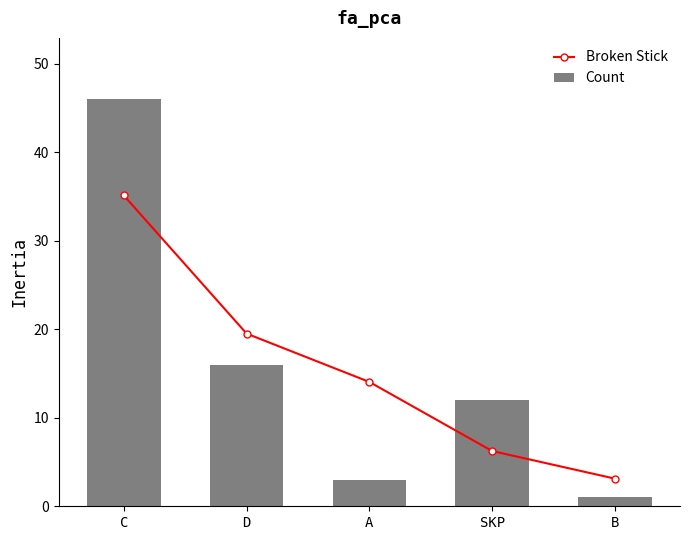

Between SKP and B, which is larger?

SKP